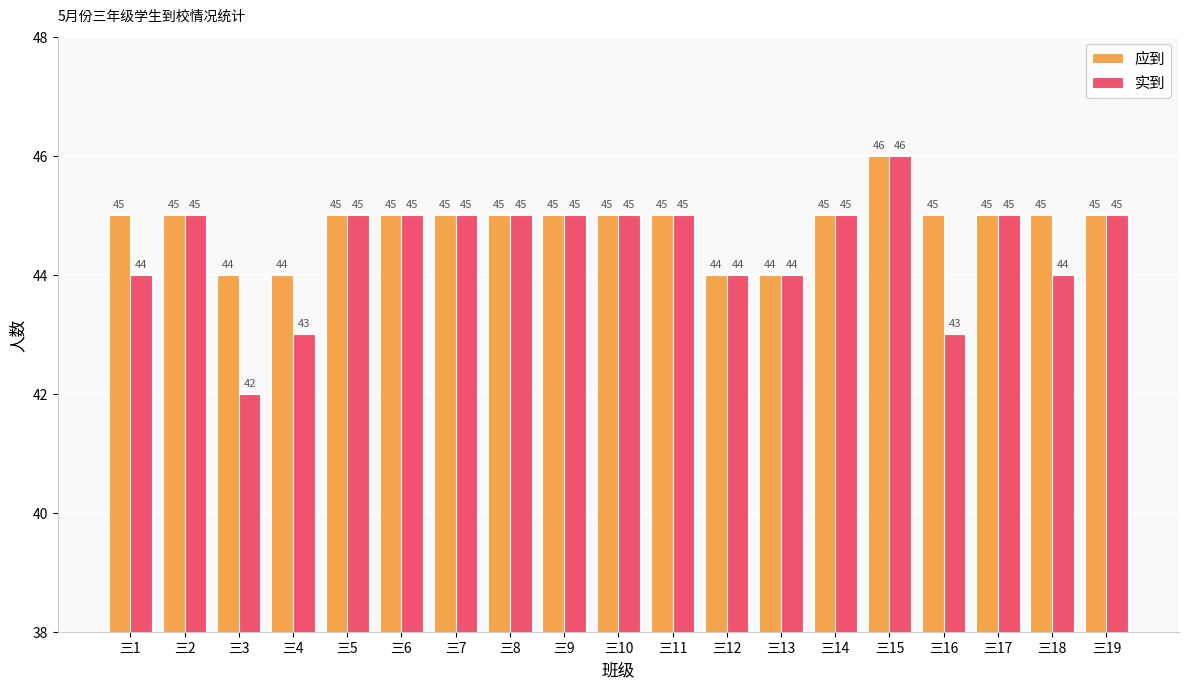

List the series in order of their overall mean, highest first.

应到, 实到